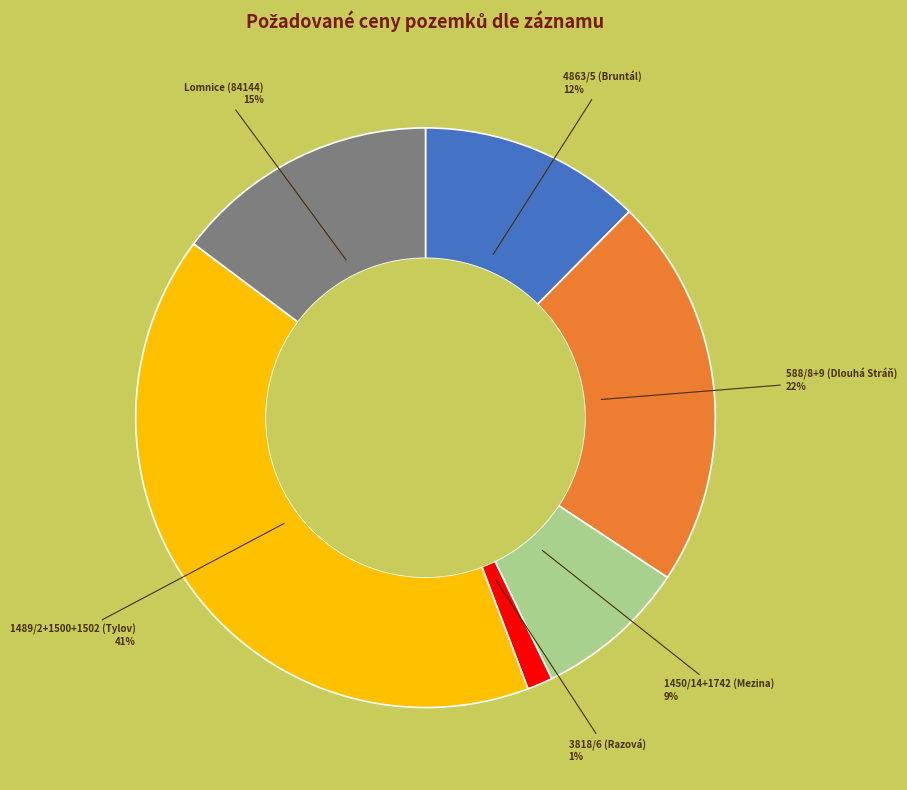

To the nearest percent, what portion does 588/8+9 (Dlouhá Stráň) represent?

22%